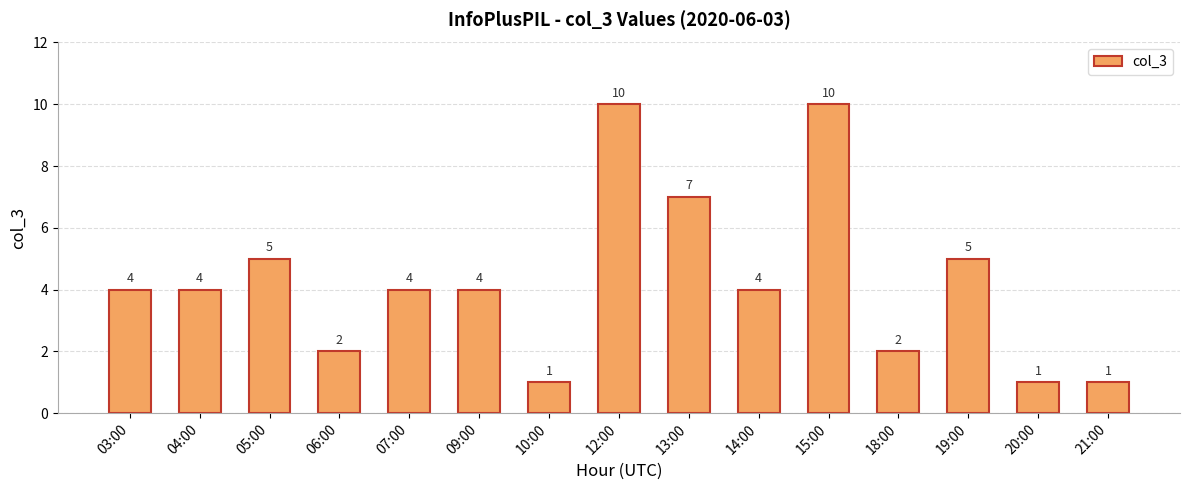

Is it true that the value at 14:00 is 6?

False